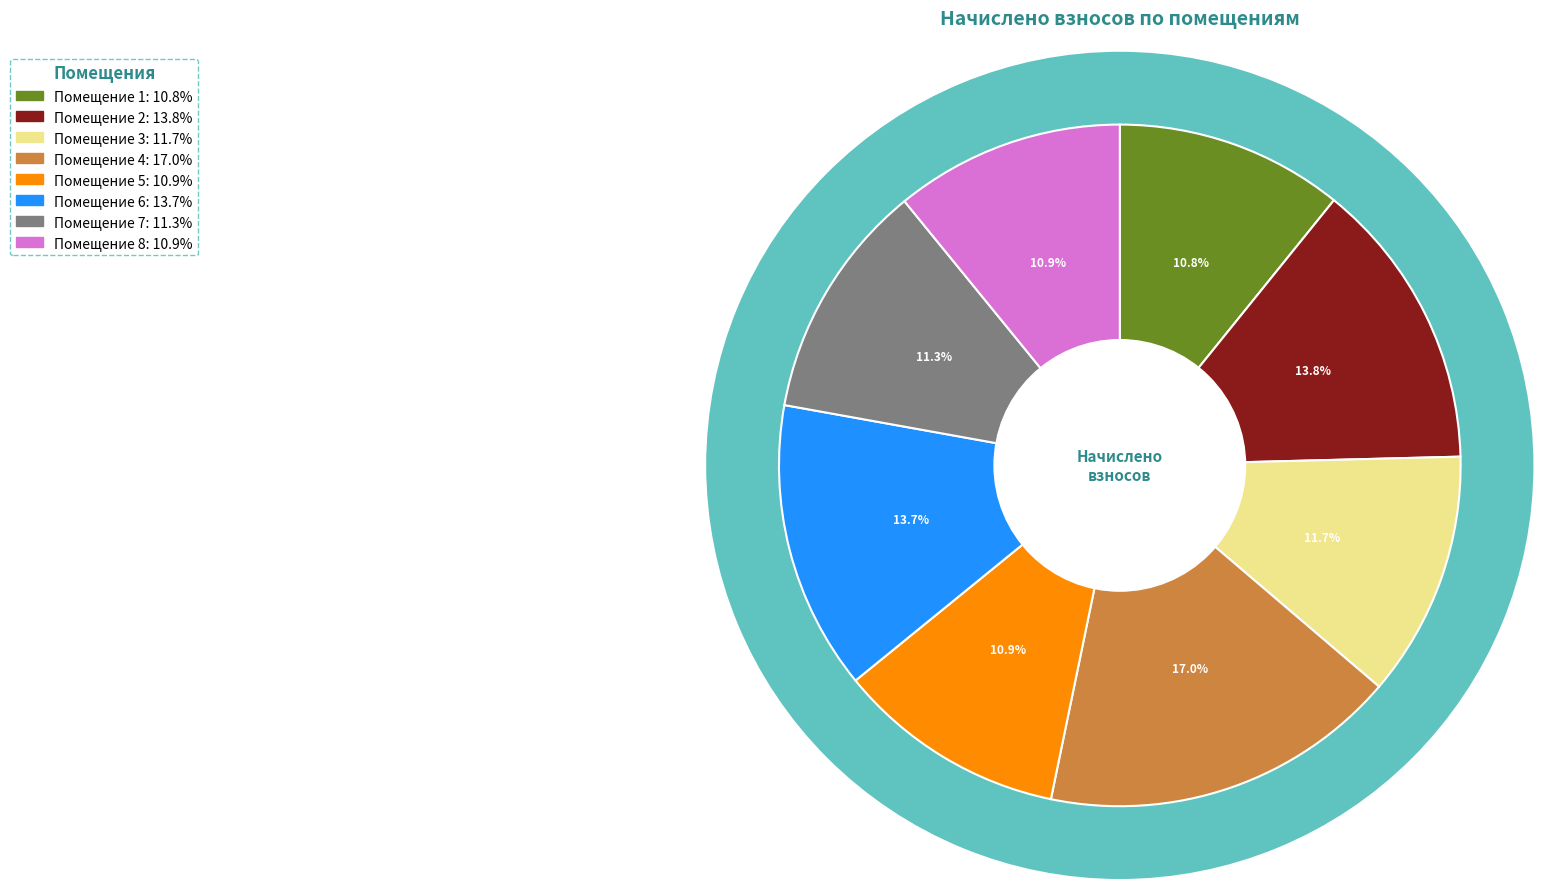

How many slices are in this pie chart?

8